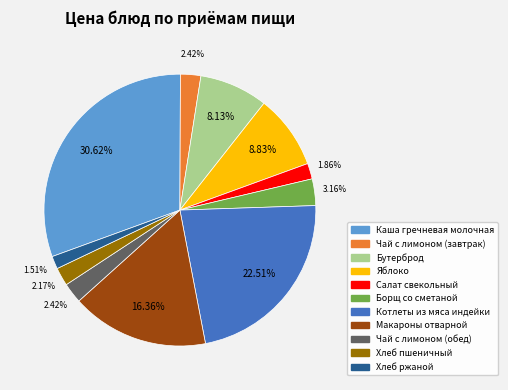

What percentage is the Чай с лимоном (обед) slice, to the nearest percent?

2%